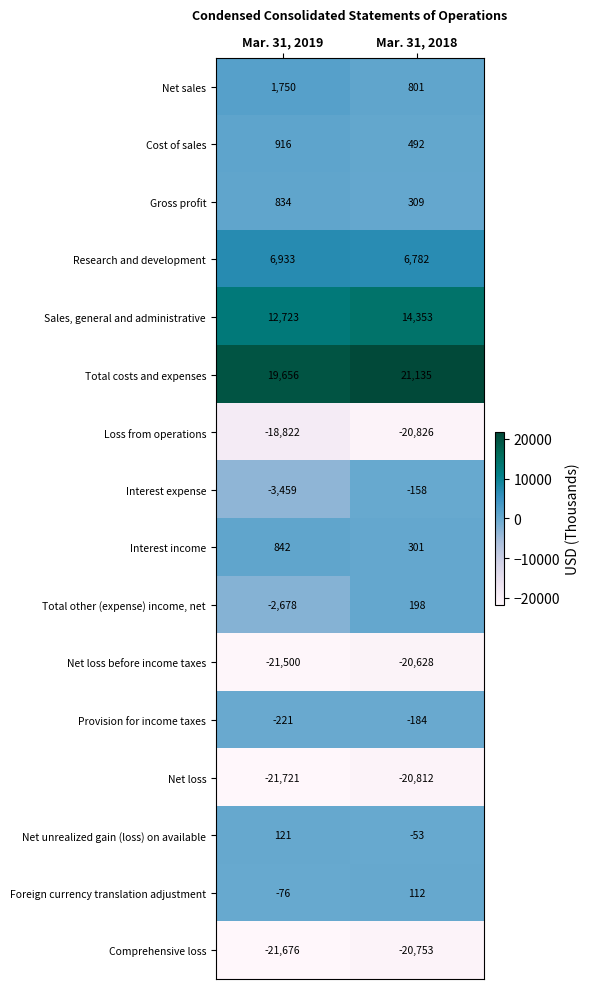

How many categories are shown in the chart?

2